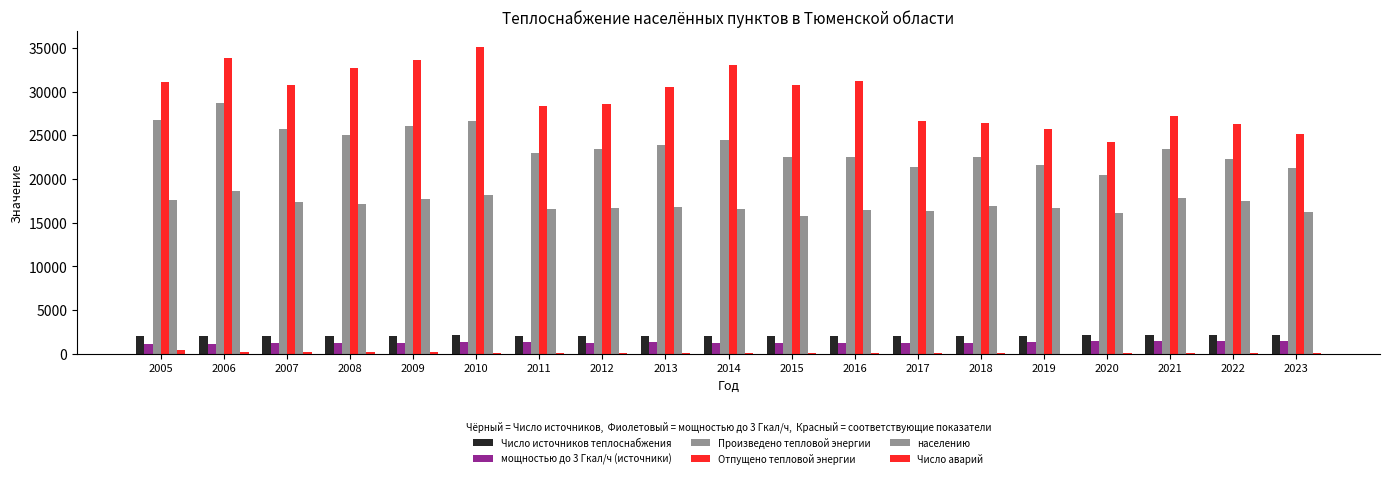

How many groups of bars are there?

19